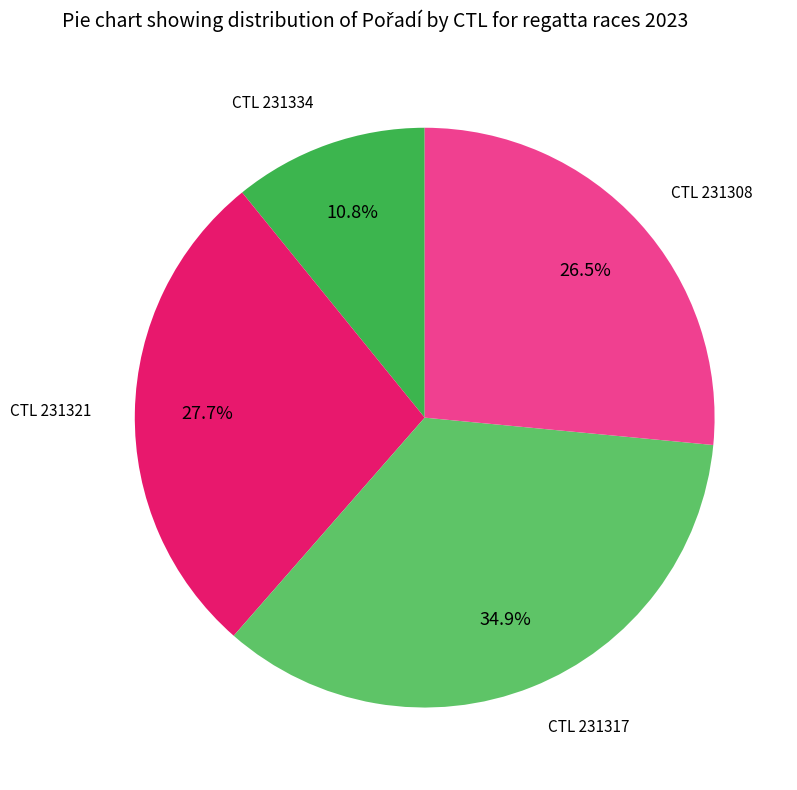

Is there any slice that represents more than half of the pie?

No